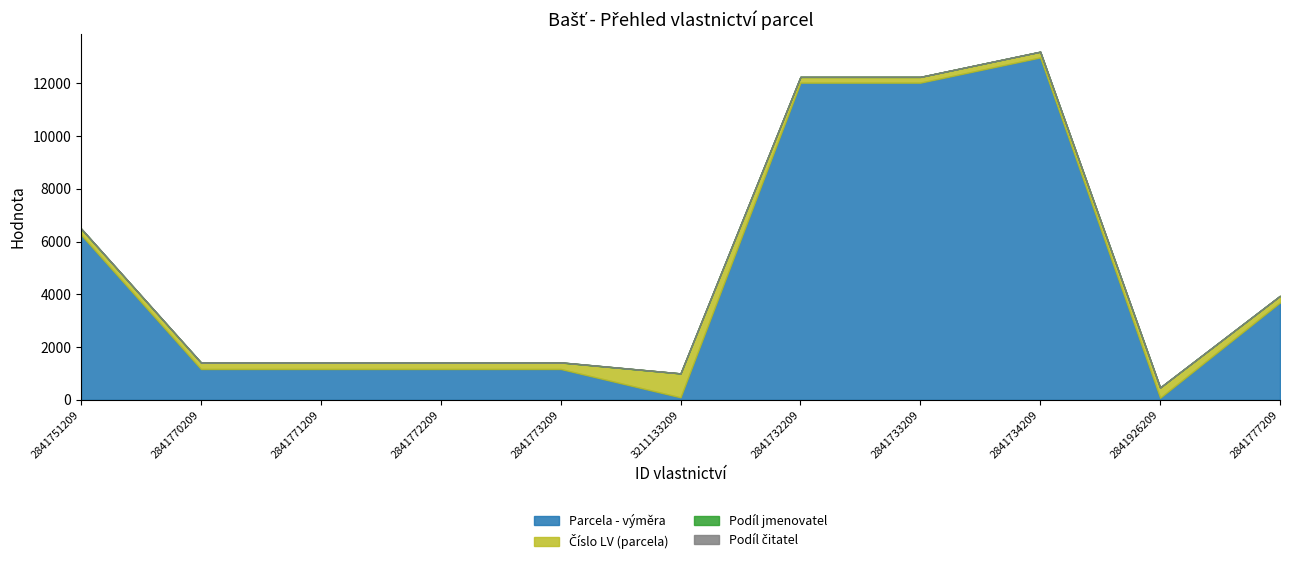

How many data points in Podíl jmenovatel are above 2?

5